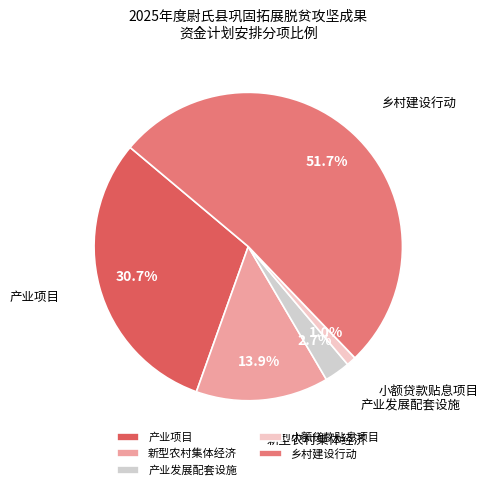

What is the smallest slice in the pie chart?

小额贷款贴息项目